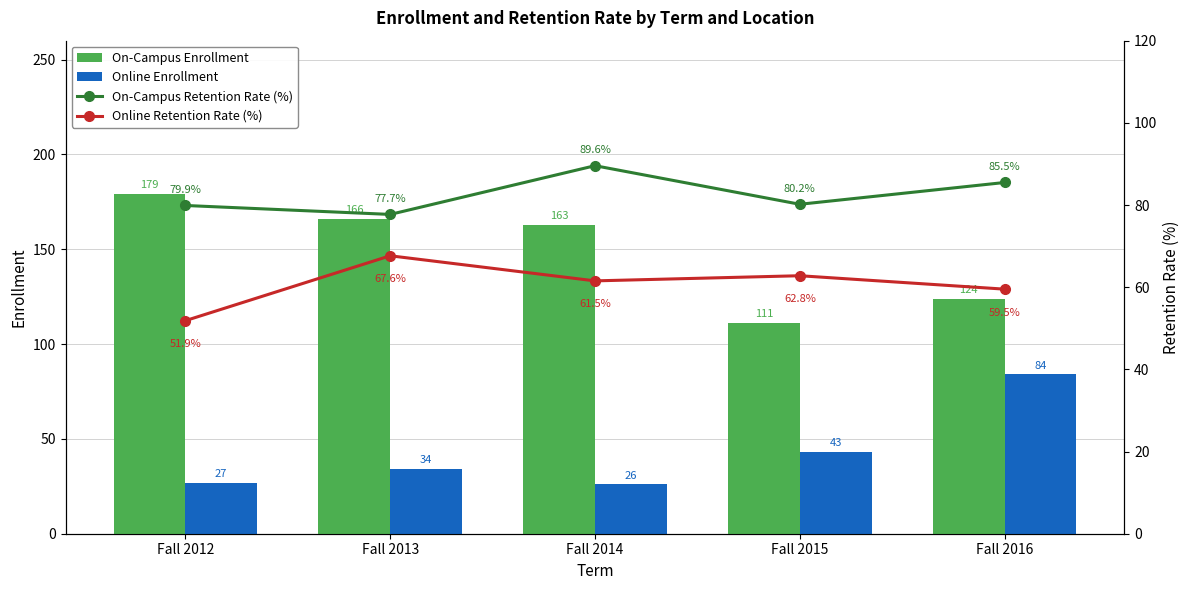

The value of On-Campus Enrollment at Fall 2014 is 163.0. True or false?

True